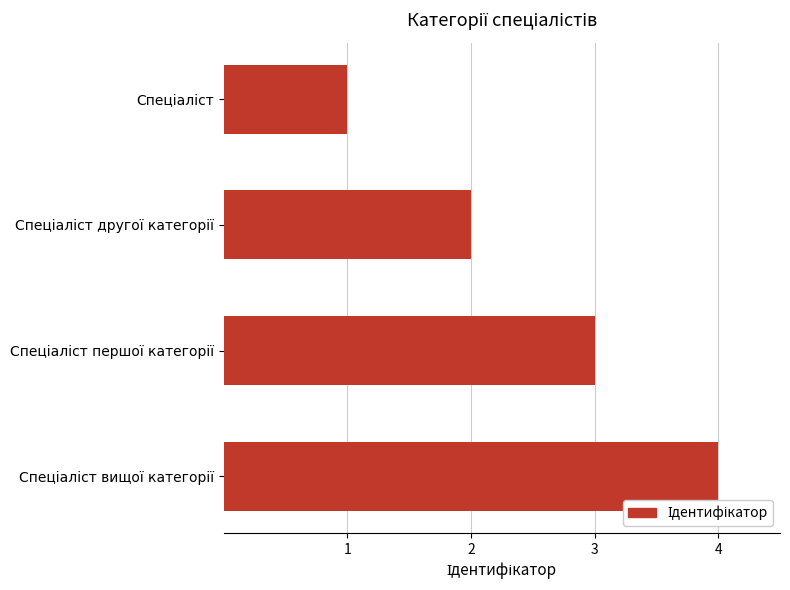

What is the sum of all values?

10